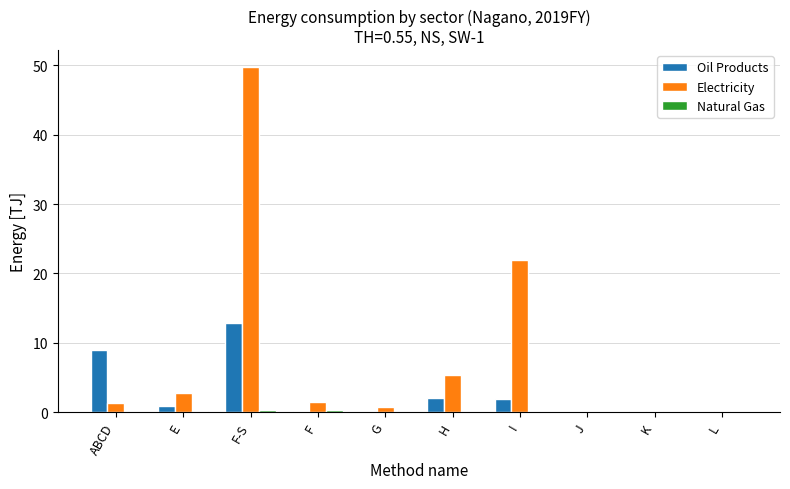

True or false: Oil Products has a value of 12.9 at F-S.

True